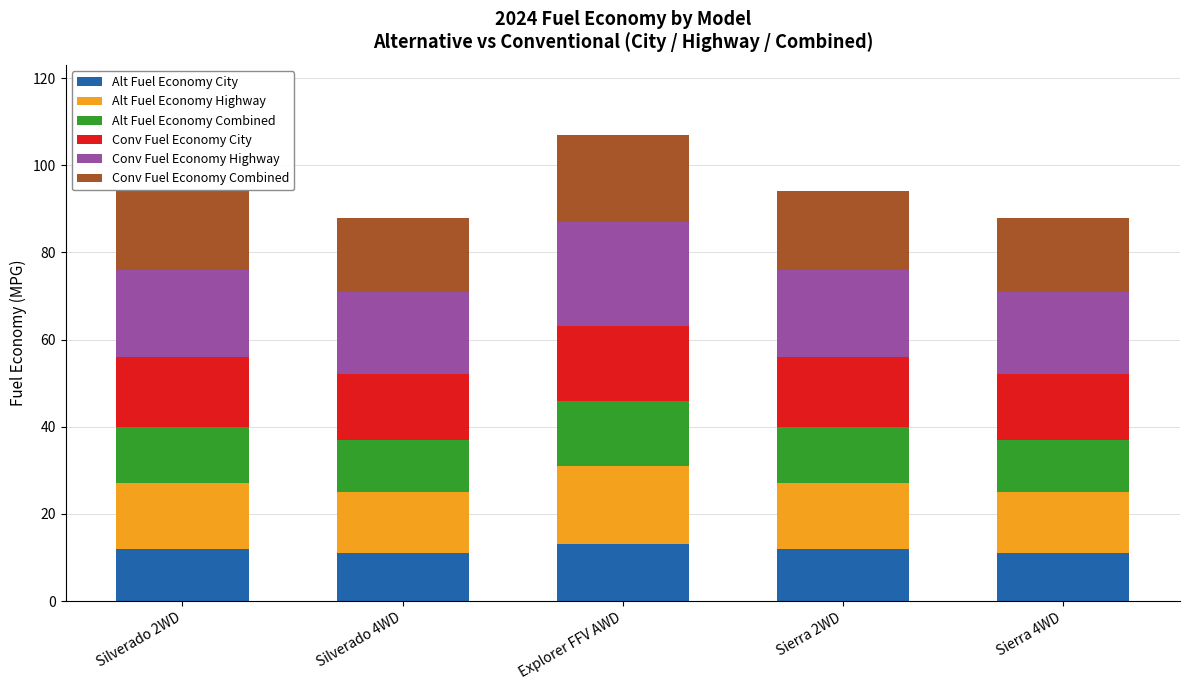

The value of Alt Fuel Economy City at Sierra 4WD is 11. True or false?

True